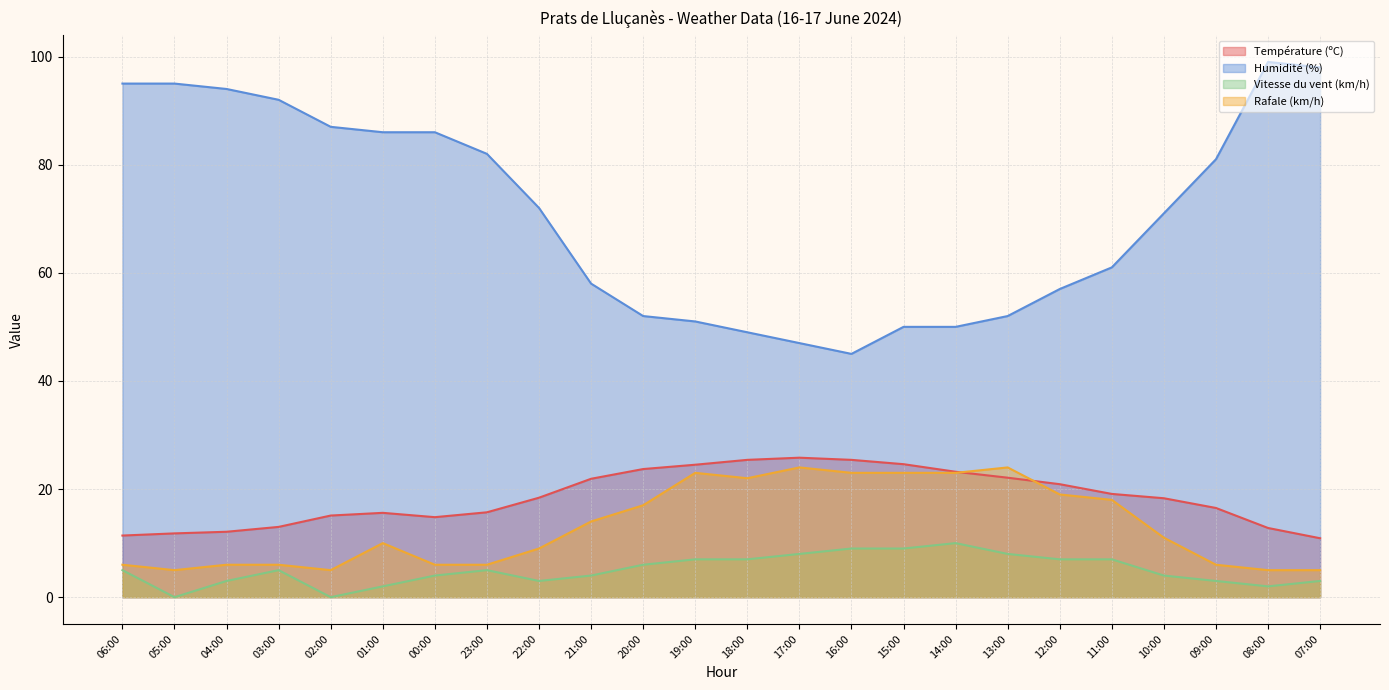

Where is Vitesse du vent (km/h) nearest to the value 5?

06:00